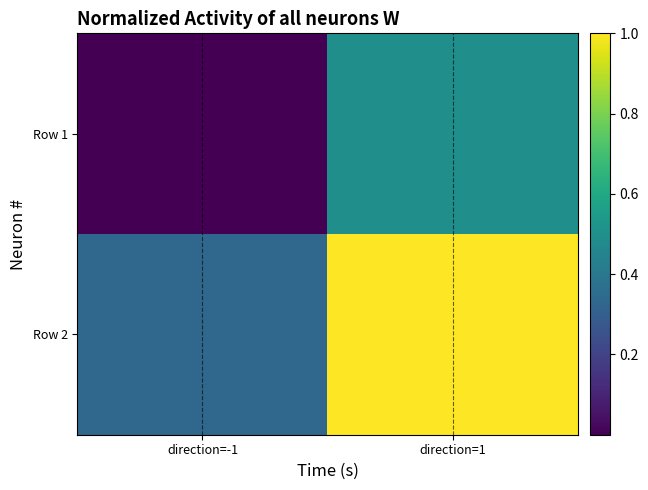

Reading left to right, list all the values displayed in this chart.

Row 1: direction=-1=0.0	direction=1=0.5
Row 2: direction=-1=0.3	direction=1=1.0